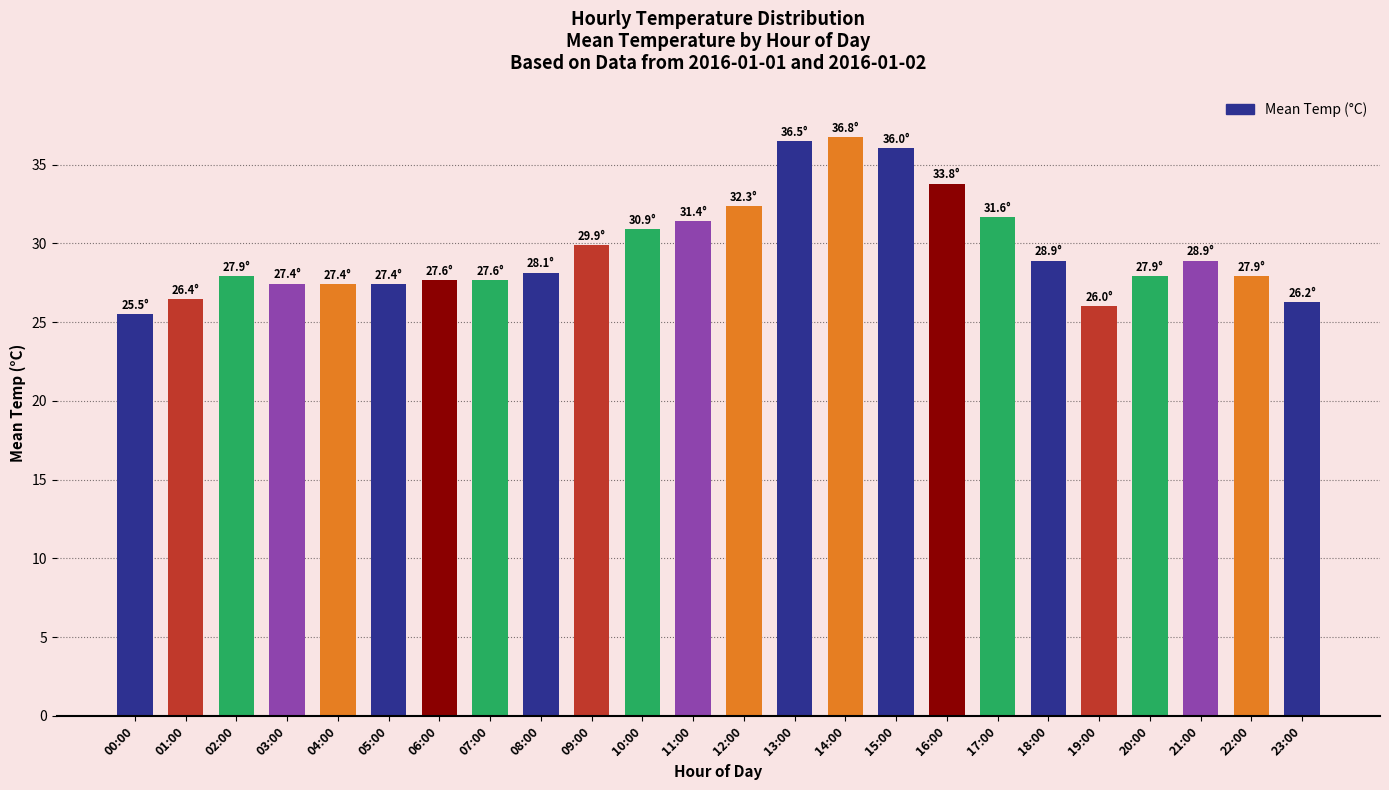

What is the minimum value shown in the chart?

25.5